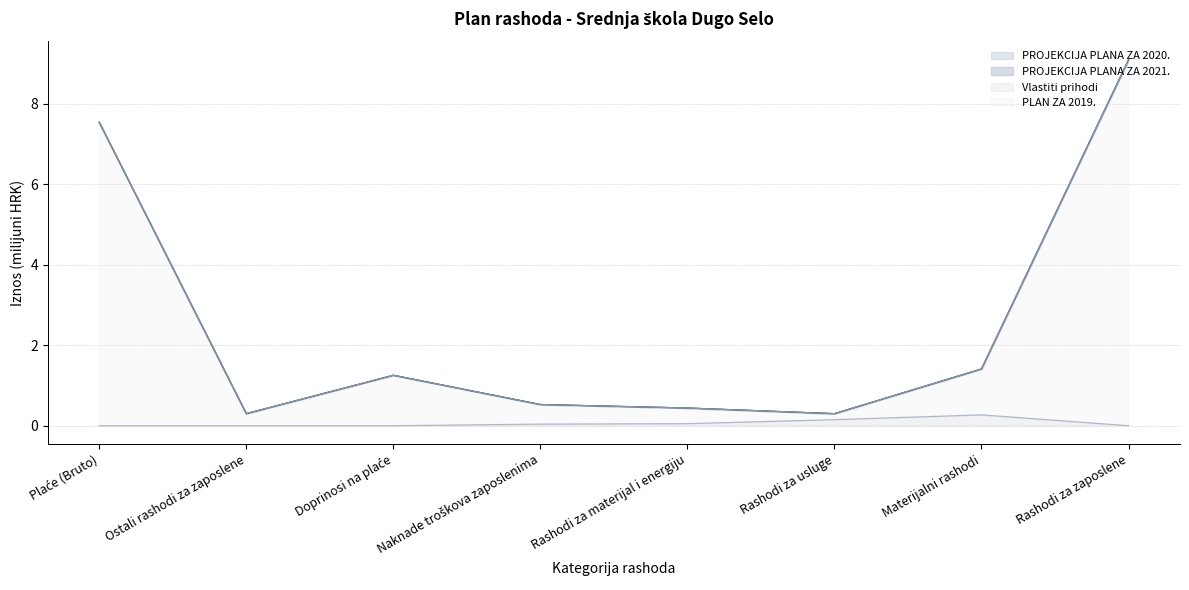

What is the value of the Vlastiti prihodi point at the 7th from the left?

0.3